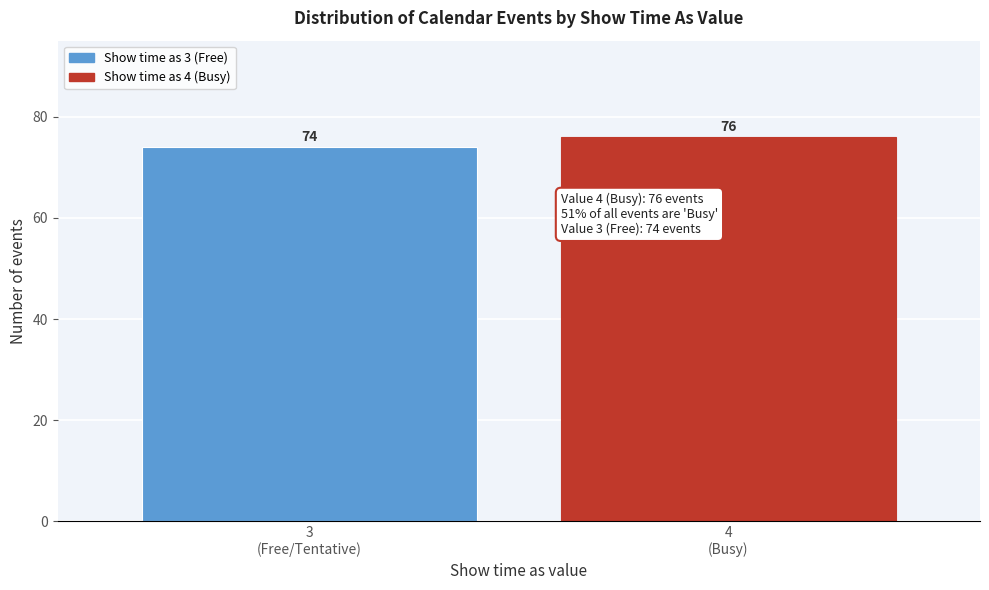

Reading left to right, transcribe all the data shown in this chart.

74	76